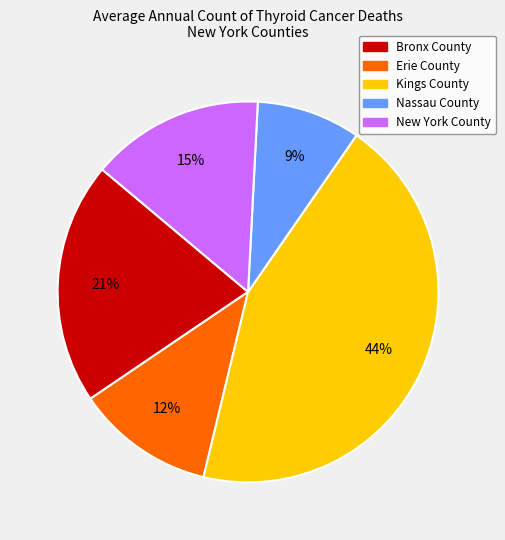

To the nearest percent, what is the average slice percentage?

20%